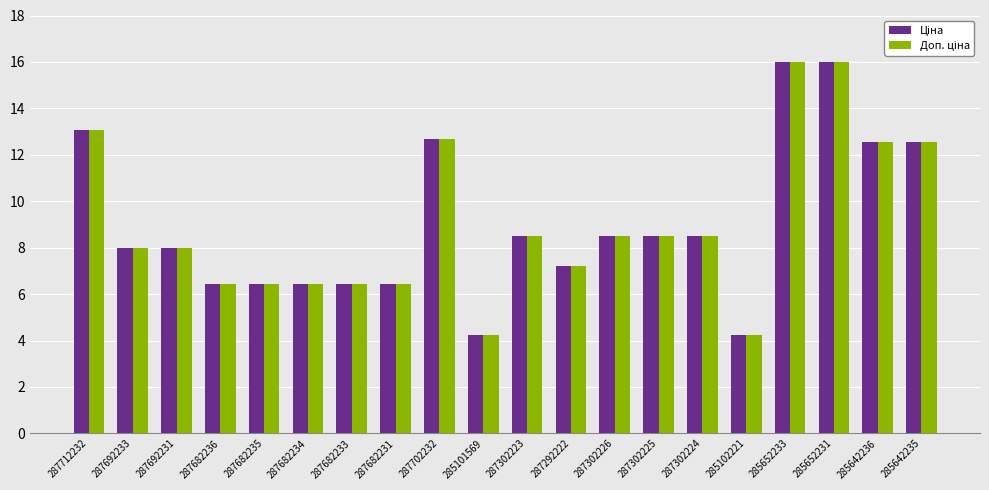

What is the maximum value shown in the chart?

16.0